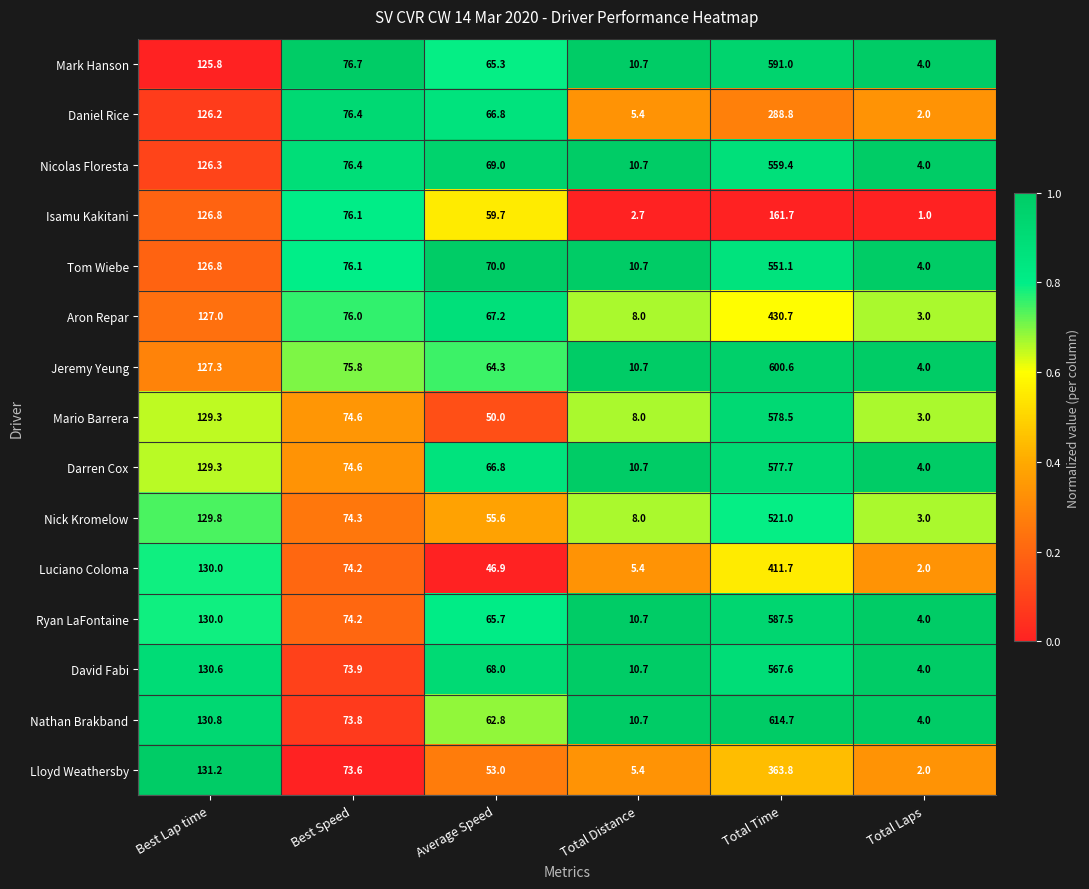

What is the highest value of the David Fabi series?

567.6